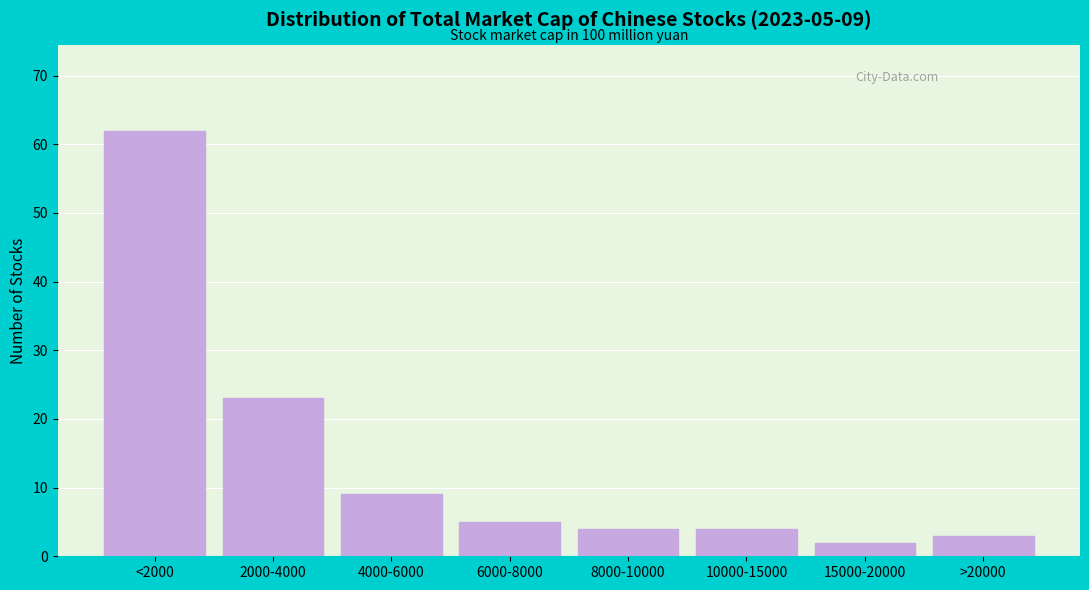

Reading left to right, list all the values displayed in this chart.

<2000=62	2000-4000=23	4000-6000=9	6000-8000=5	8000-10000=4	10000-15000=4	15000-20000=2	>20000=3